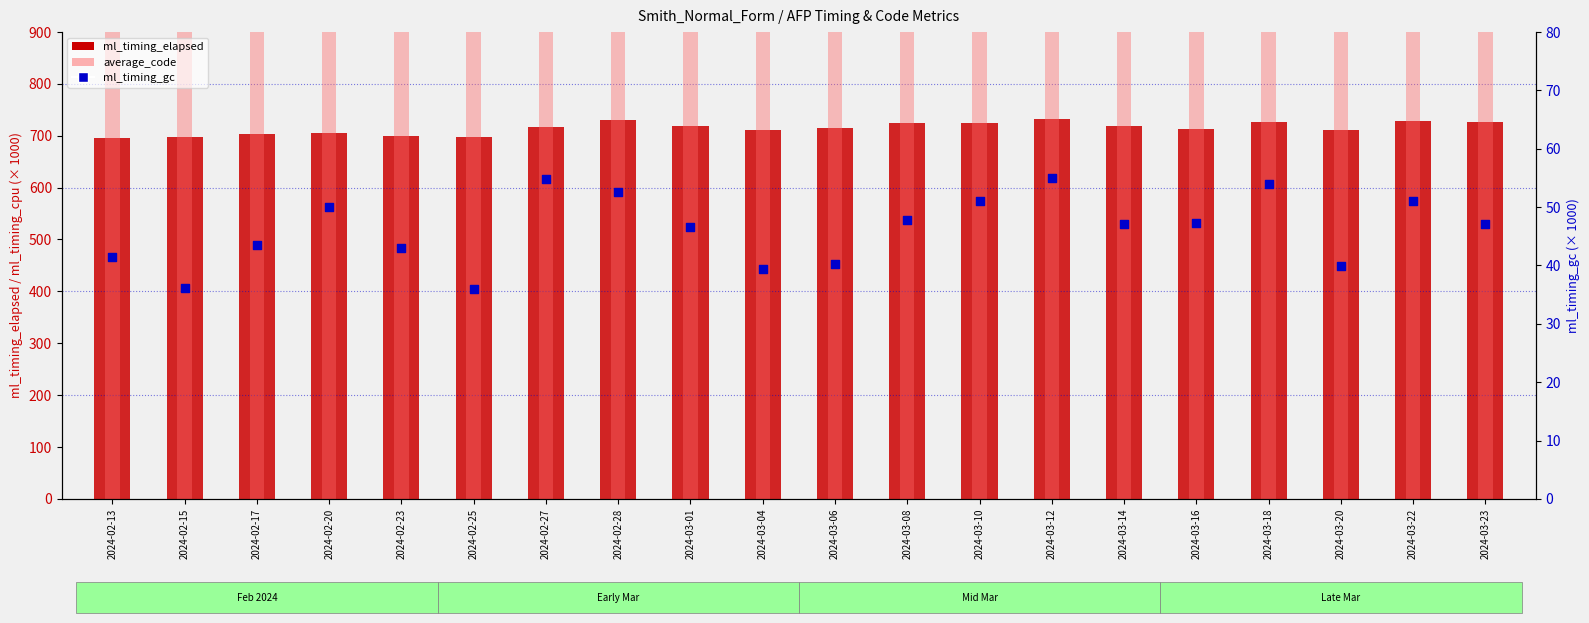

Which series has the largest total across all categories?

average_code